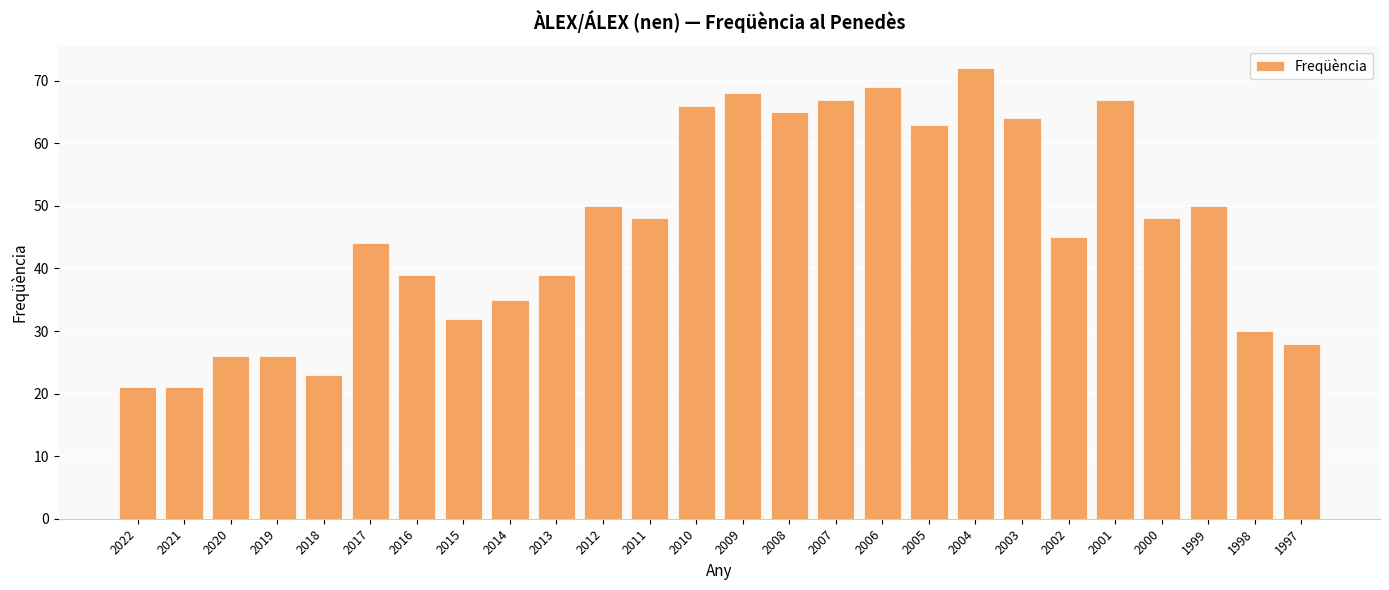

What is the sum of the values at 2019 and 2021?

47